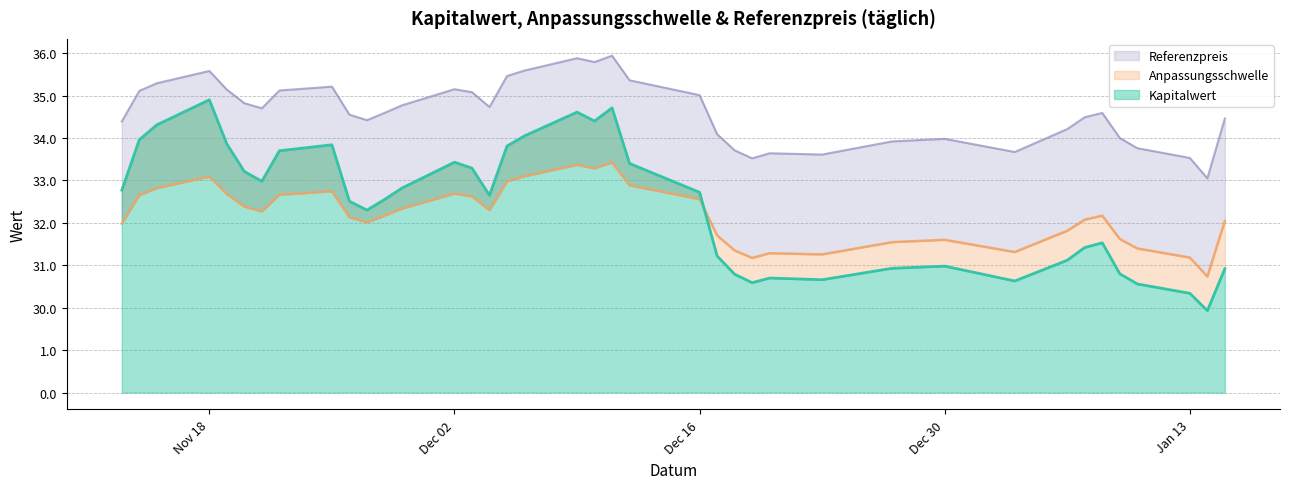

What is the label of the 22nd point from the left?

2024-12-12